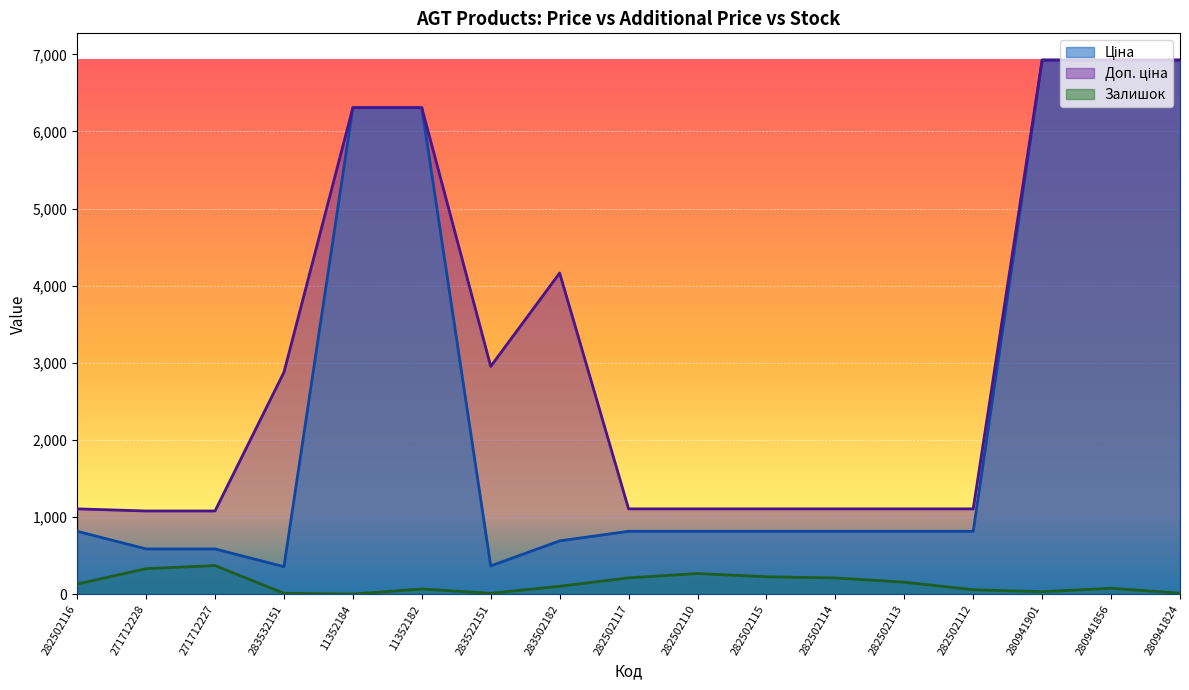

Reading left to right, transcribe all the data shown in this chart.

Ціна: 818.5	589.9	589.9	359.9	6308.8	6308.8	369.5	694.3	818.5	818.5	818.5	818.5	818.5	818.5	6925.7	6925.7	6925.7
Доп. ціна: 1109.2	1081.7	1081.7	2878.8	6308.8	6308.8	2955.8	4165.6	1109.2	1109.2	1109.2	1109.2	1109.2	1109.2	6925.7	6925.7	6925.7
Залишок: 135.0	334.0	374.0	15.0	5.0	71.0	15.0	106.0	215.0	271.0	229.0	214.0	159.0	61.0	36.0	80.0	17.0